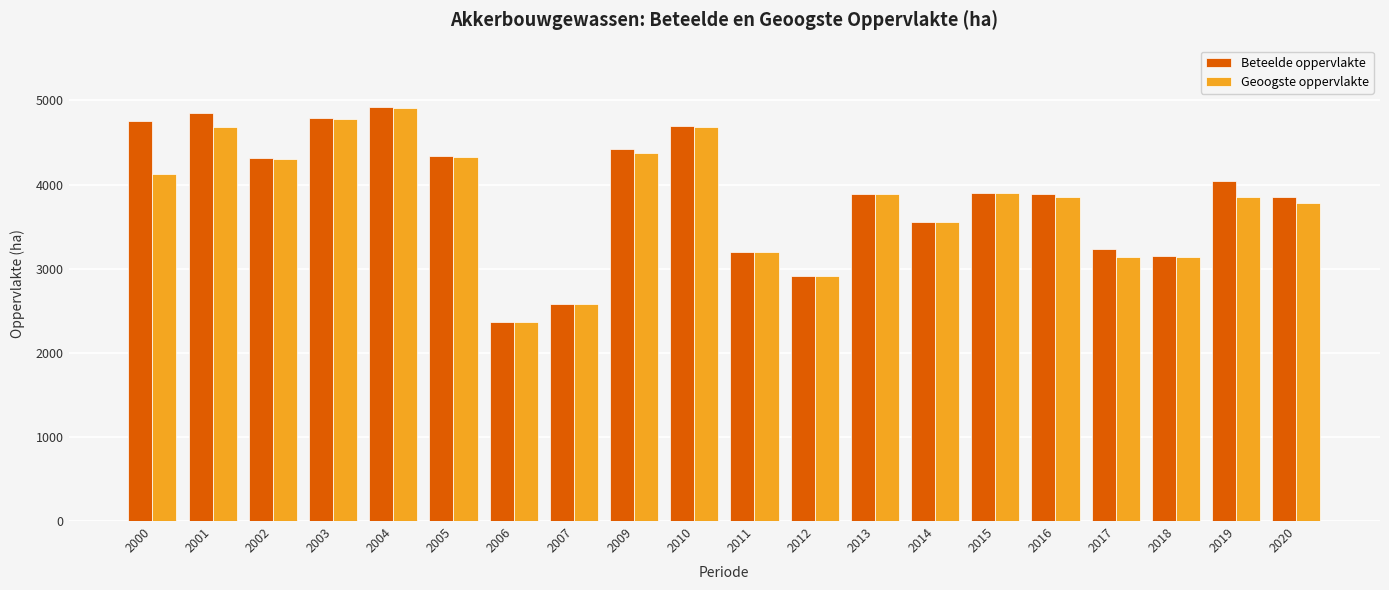

How many categories are shown in the chart?

20